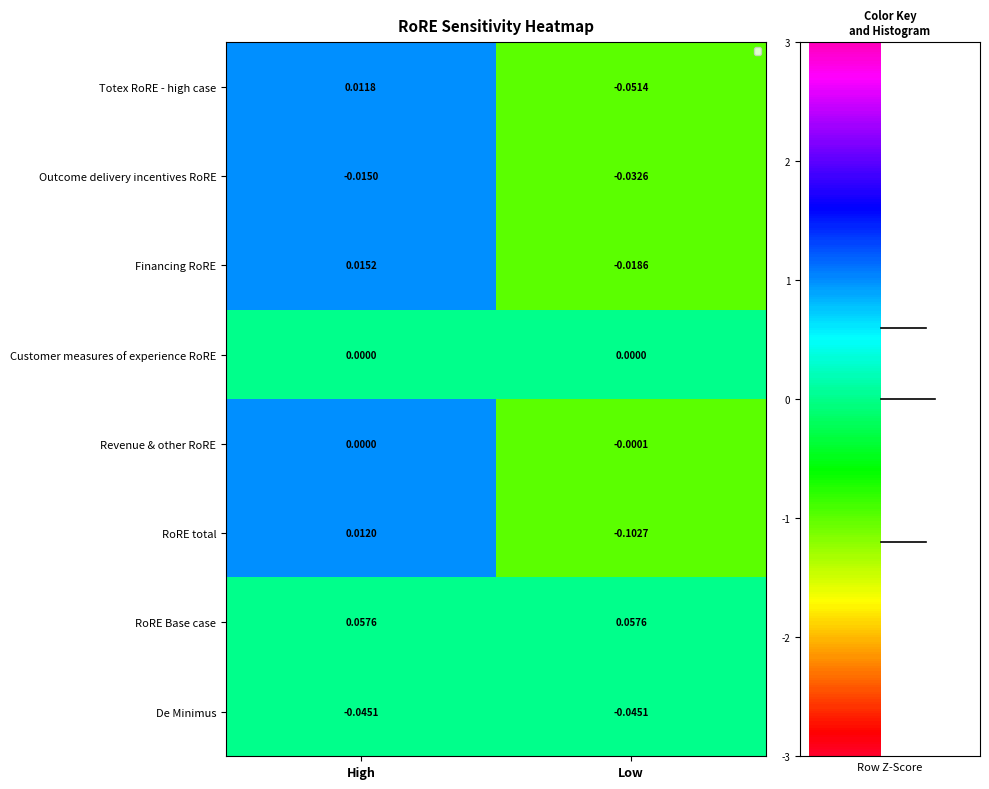

Where is Totex RoRE - high case nearest to the value 0?

High